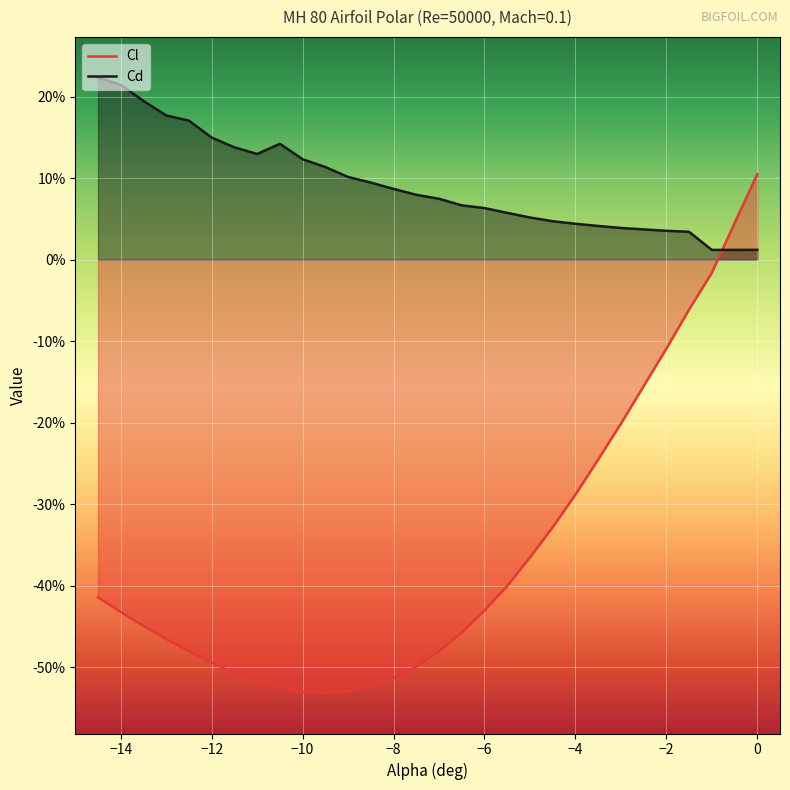

Rank the series at -1.5 from highest to lowest value.

Cd, Cl